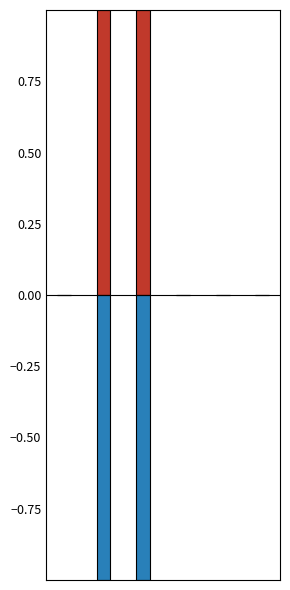

Rank the series by their maximum value, from lowest to highest.

Dec. 31, 2016, Jun. 30, 2017